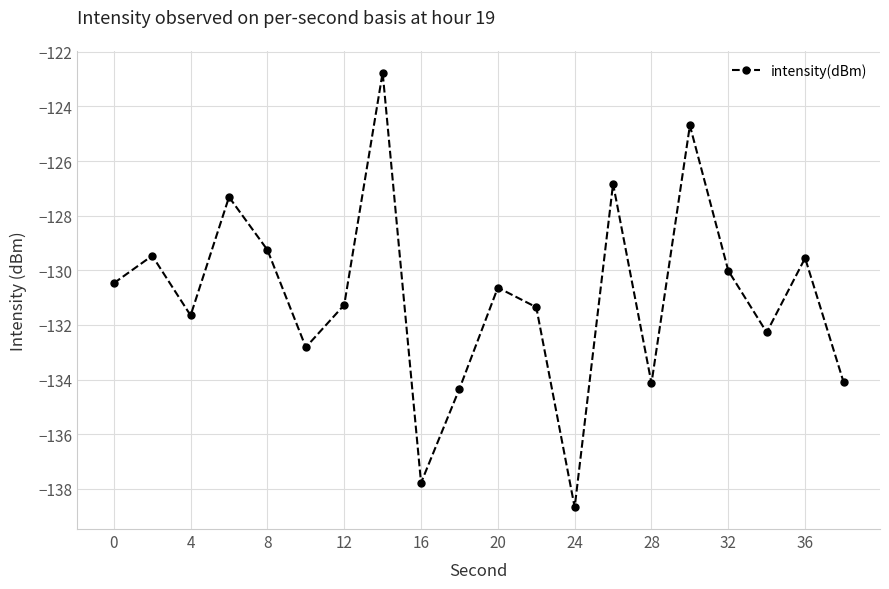

How many interior local peaks (higher than both neighbors) does the data have?

7